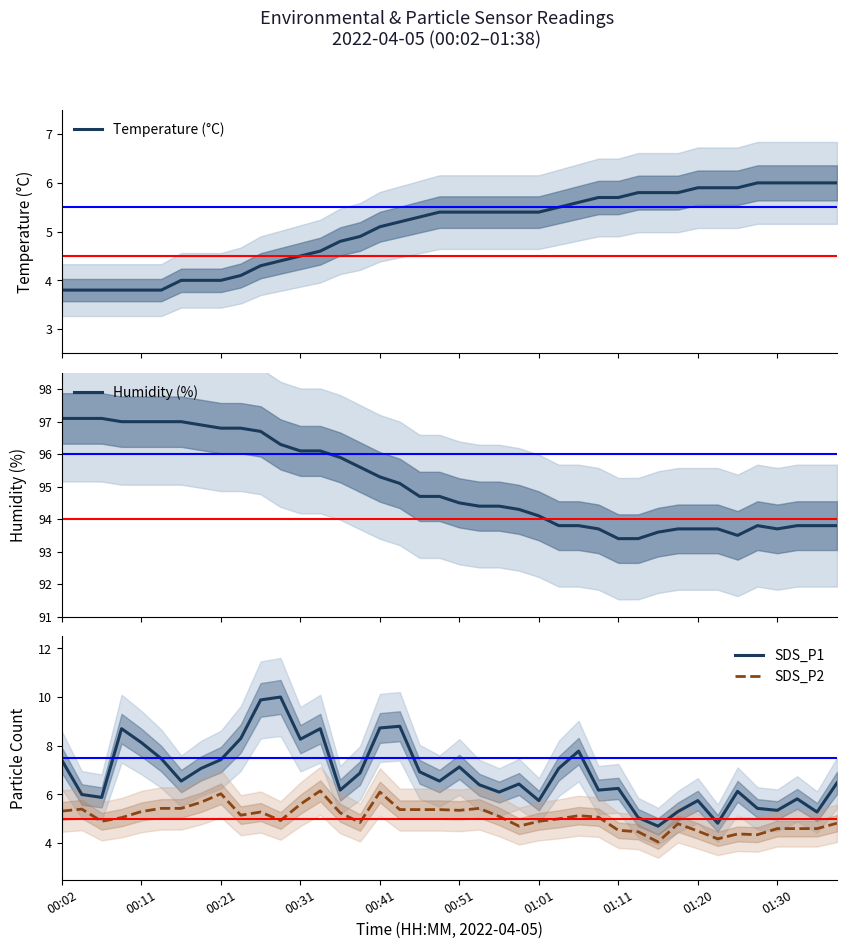

True or false: SDS_P1 and SDS_P2 cross at least once.

False